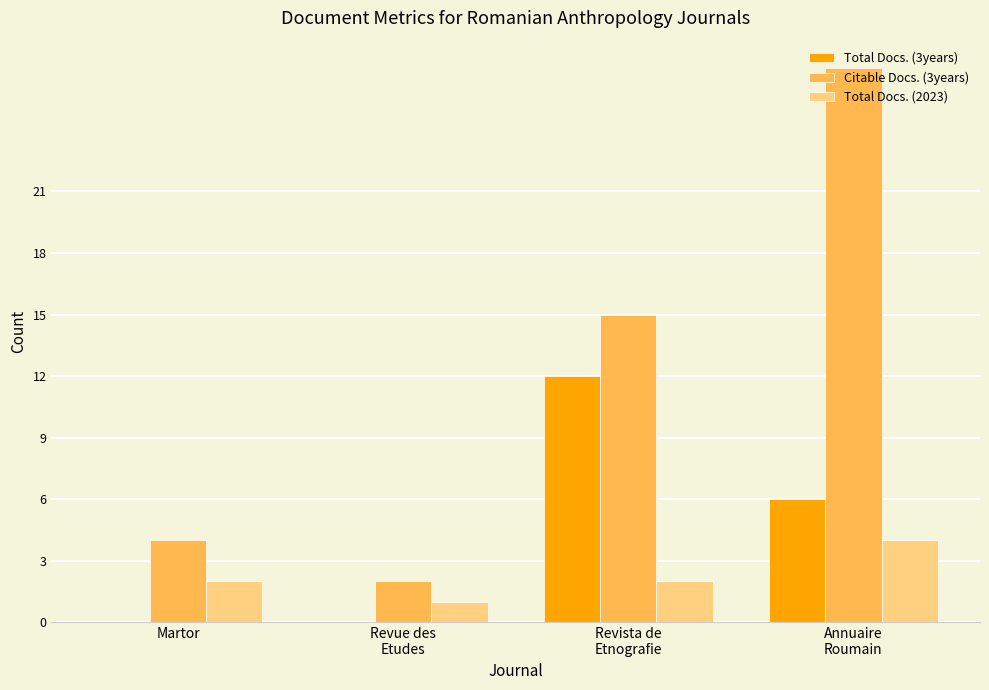

Is it true that Total Docs. (3years) equals 0 at Revue des
Etudes?

True